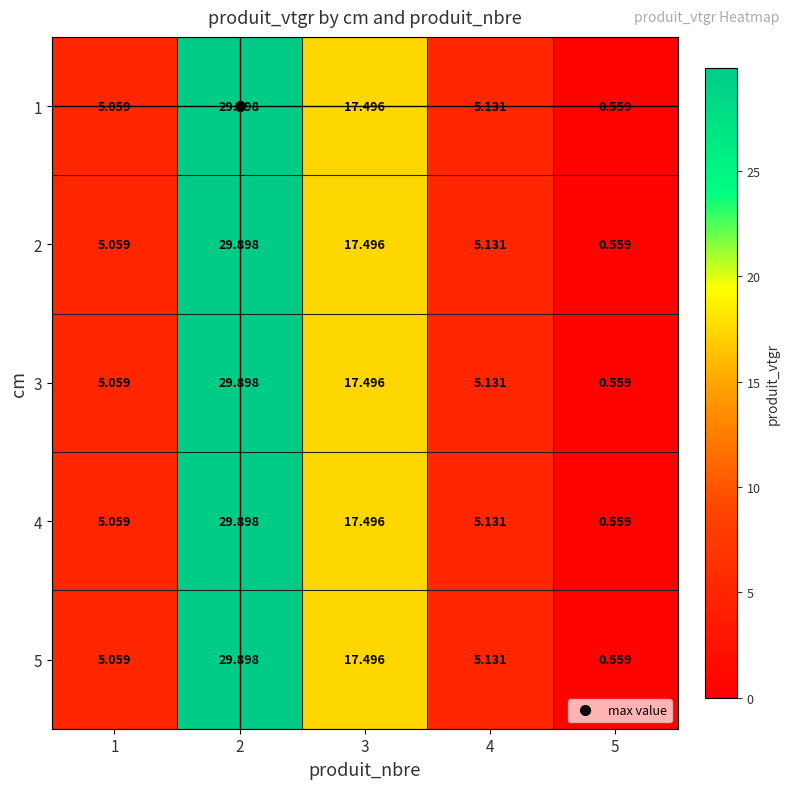

What is the total value across all series at 1?

25.3